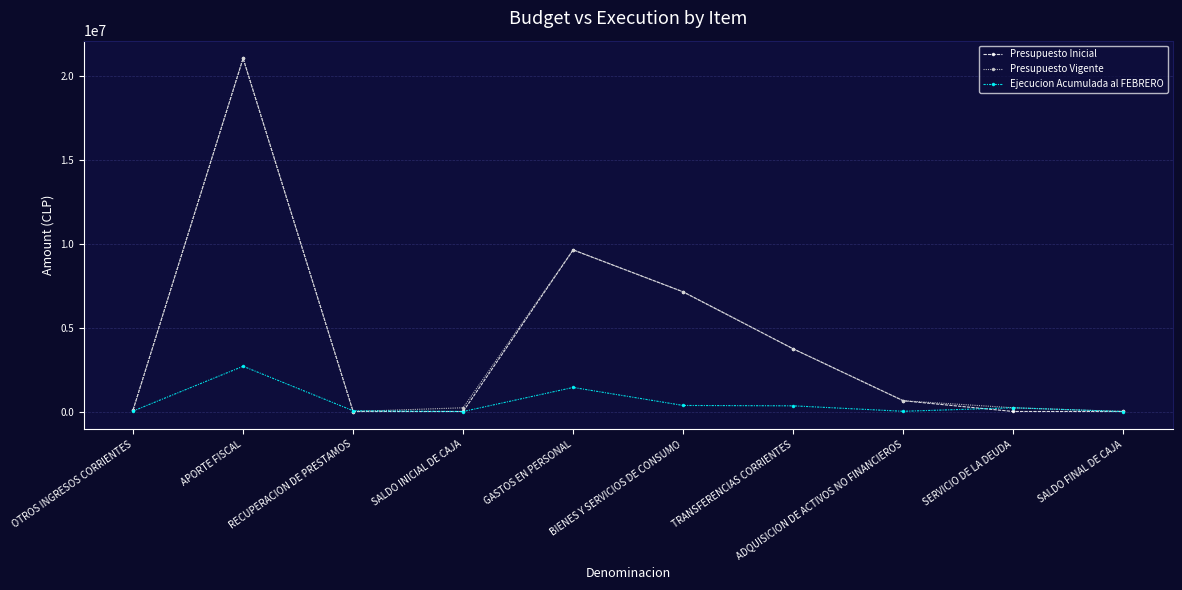

At which category is the sum across all series the highest?

APORTE FISCAL